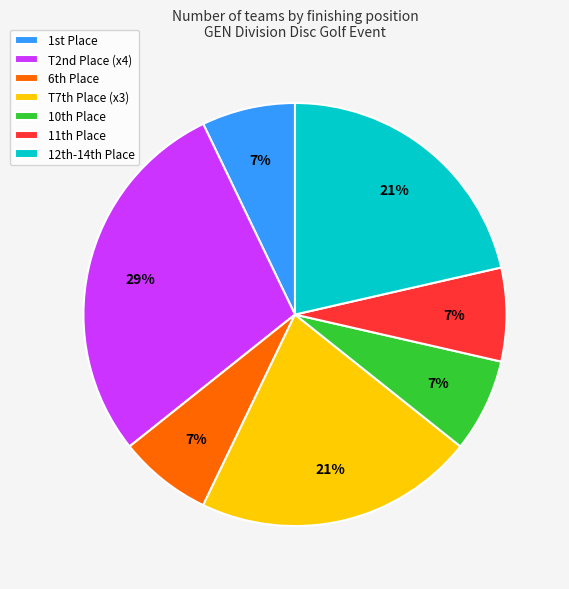

To the nearest percent, what percentage of the pie is T2nd Place (x4)?

29%